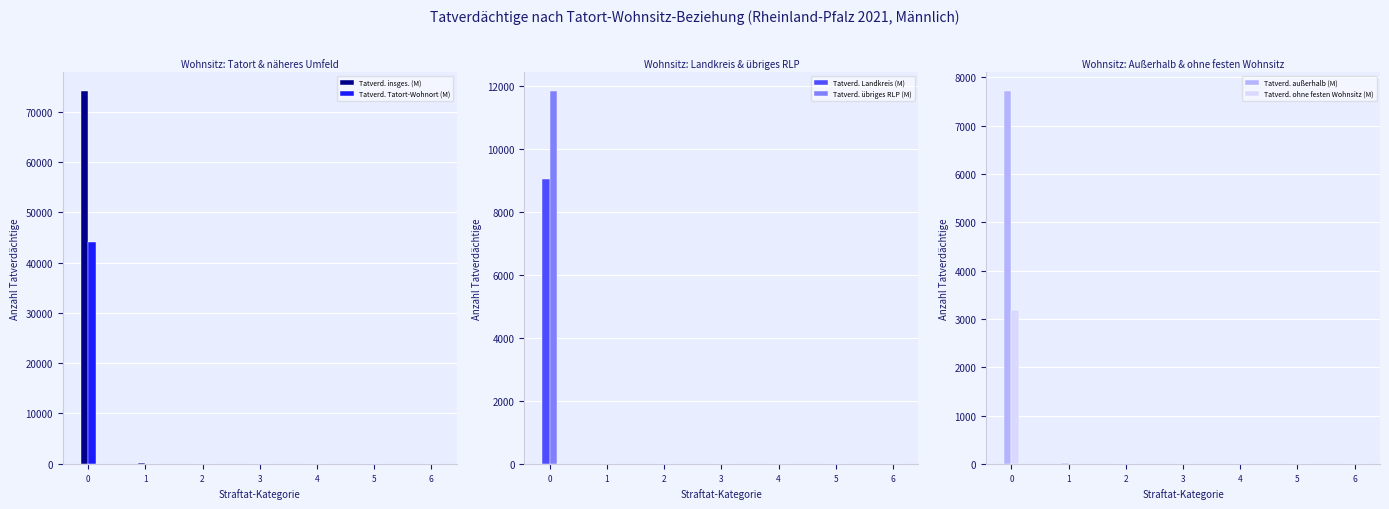

At which label is Tatverd. übriges RLP (M) closest to 5928?

1